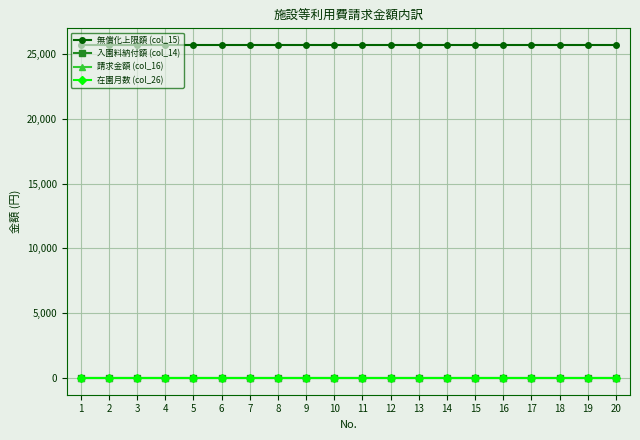

The value of 請求金額 (col_16) at 12 is 0. True or false?

True